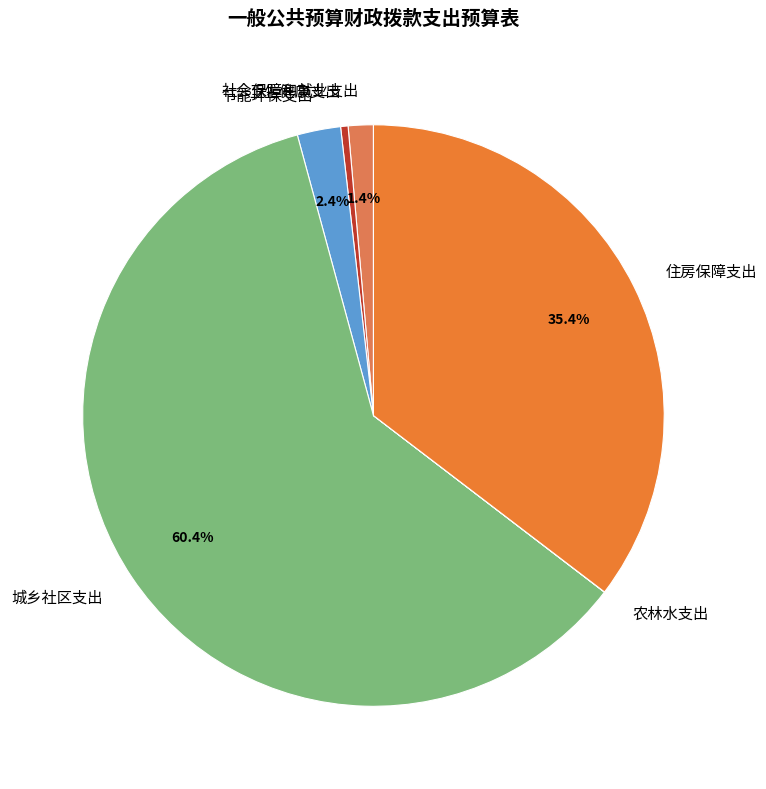

Which slice is the largest?

城乡社区支出